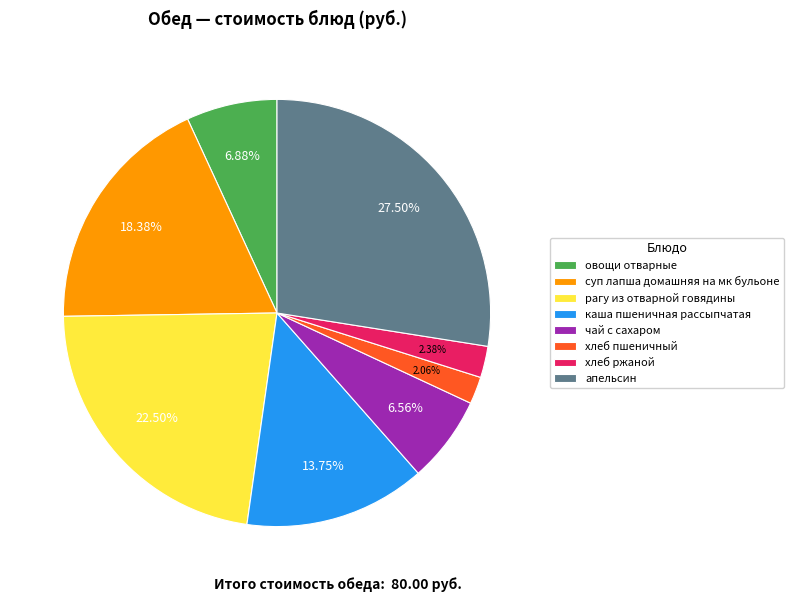

To the nearest percent, what is the difference between the апельсин and овощи отварные slice percentages?

21%